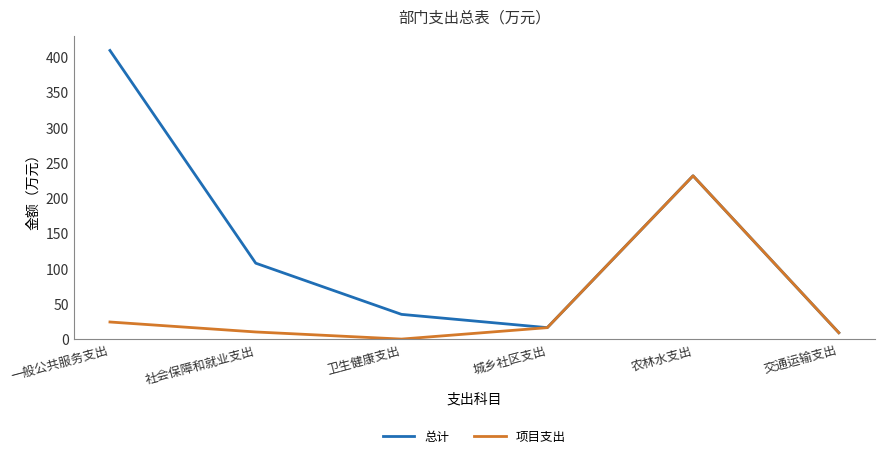

Which label corresponds to the largest value in the chart?

一般公共服务支出